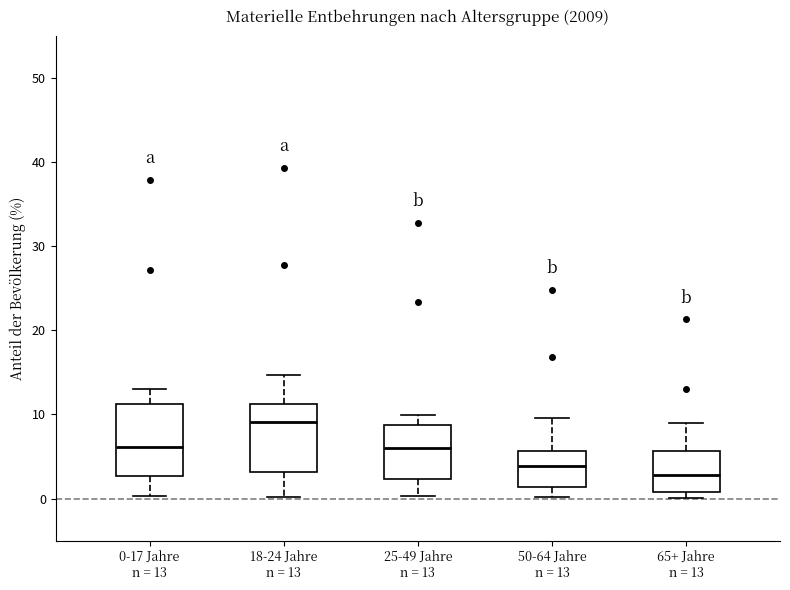

Reading left to right, transcribe this box plot: for each box, give where its median line is, the range the box spans, and where its two whiskers end, as read against the y-axis. The values are not printed on the chart, so give them approximately, as read against the axis.

0-17 Jahre n = 13: median 6, box 3 to 11, whiskers 0 to 13
18-24 Jahre n = 13: median 9, box 3 to 11, whiskers 0 to 15
25-49 Jahre n = 13: median 6, box 2 to 9, whiskers 0 to 10
50-64 Jahre n = 13: median 4, box 1 to 6, whiskers 0 to 10
65+ Jahre n = 13: median 3, box 1 to 6, whiskers 0 to 9